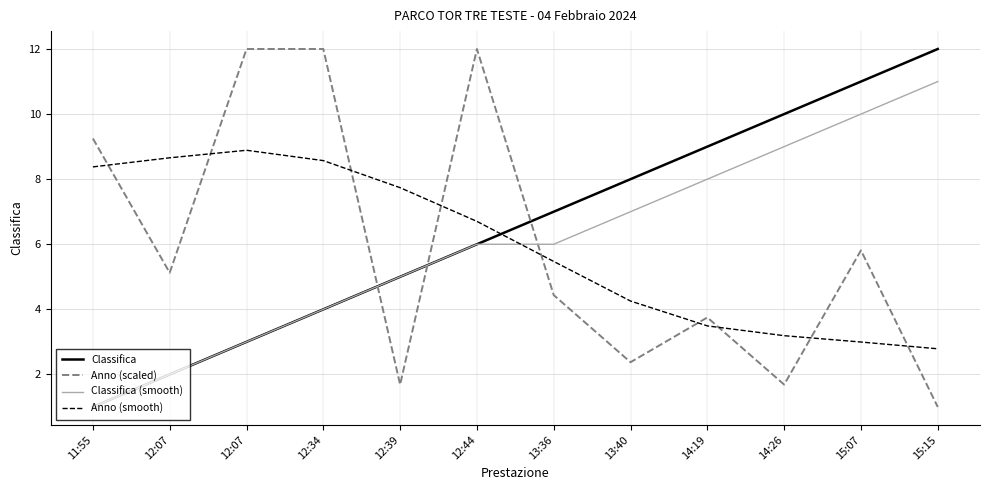

Is this an area chart (filled region under the line)?

No